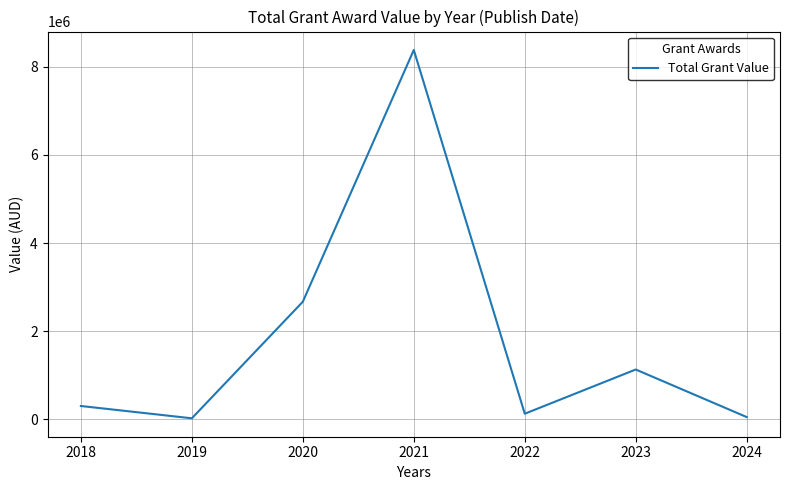

The chart shows a value of 37325.5 at 2023. True or false?

False